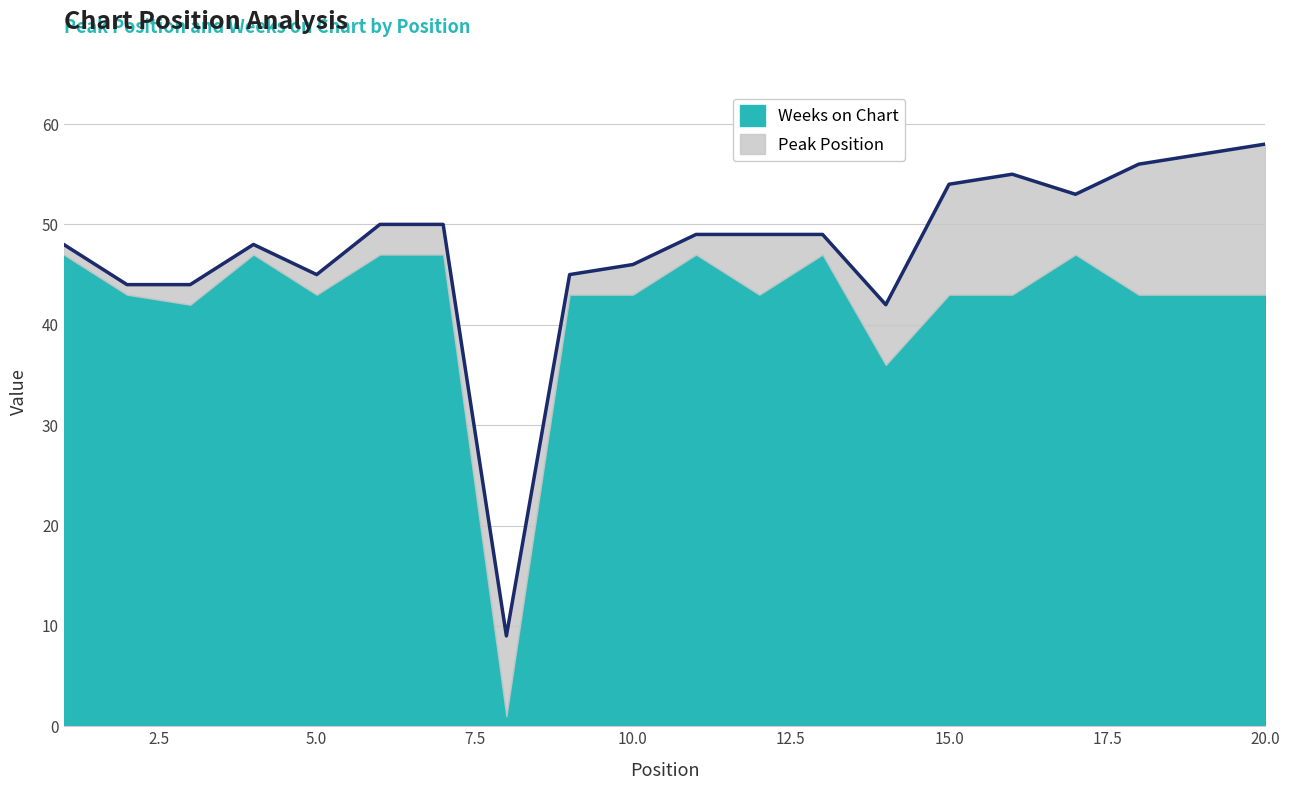

Reading right to left, transcribe all the data shown in this chart.

Peak Position: 15	14	13	6	12	11	6	2	6	2	3	2	8	3	3	2	1	2	1	1
Weeks on Chart: 43	43	43	47	43	43	36	47	43	47	43	43	1	47	47	43	47	42	43	47